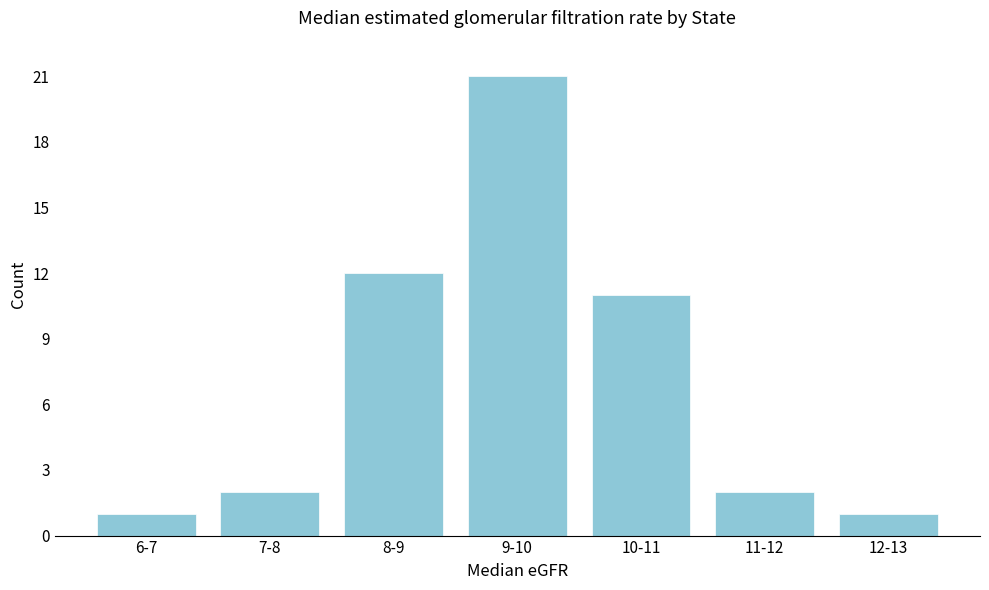

Reading left to right, what are all the values shown in this chart?

1	2	12	21	11	2	1